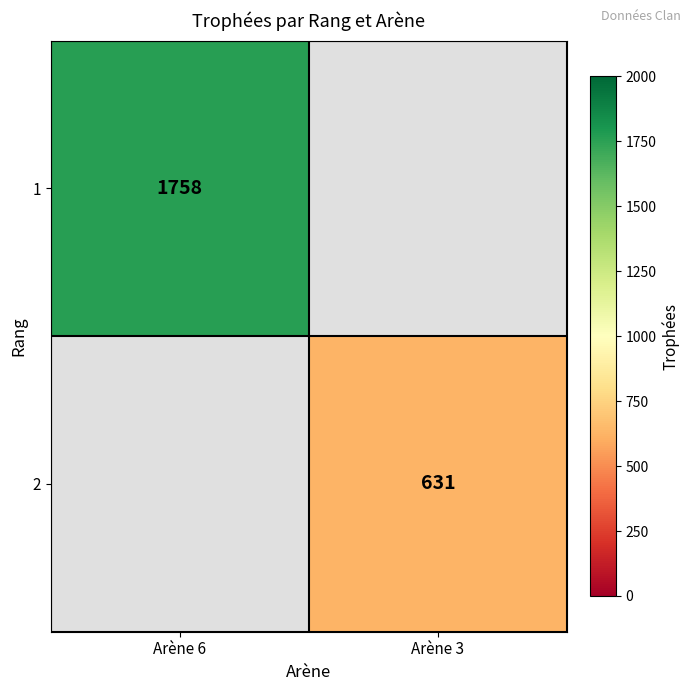

The 2 series shows 845 at Arène 3. True or false?

False